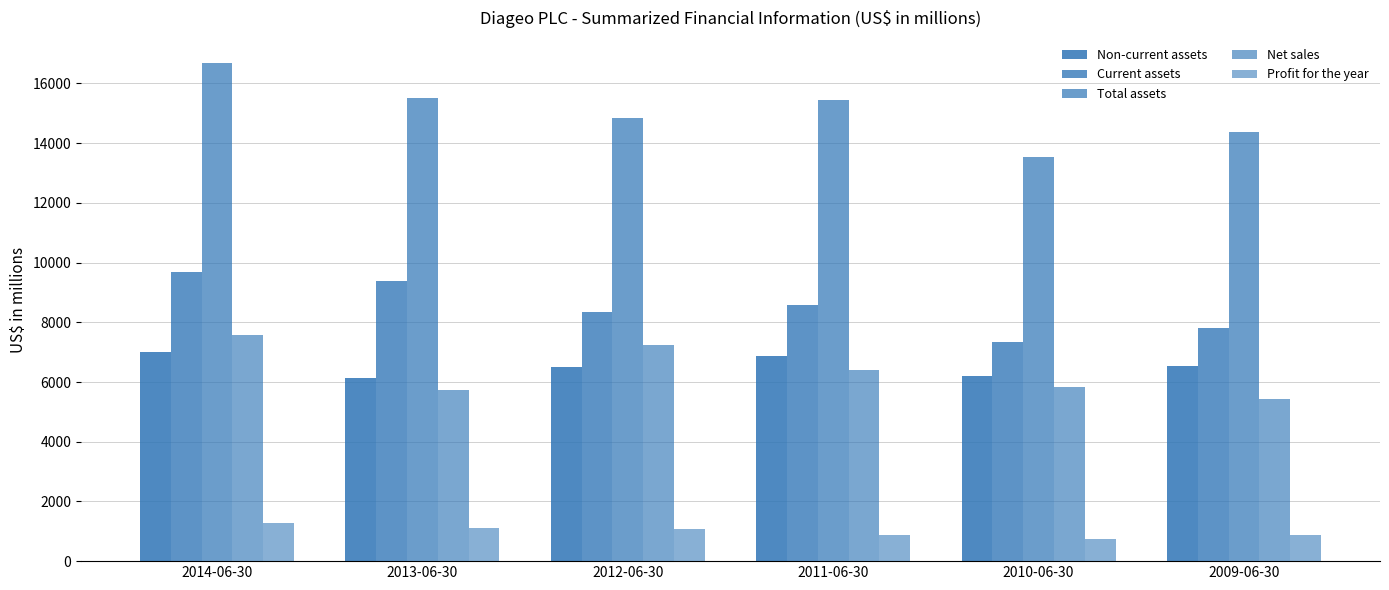

How many data points does each series have?

6